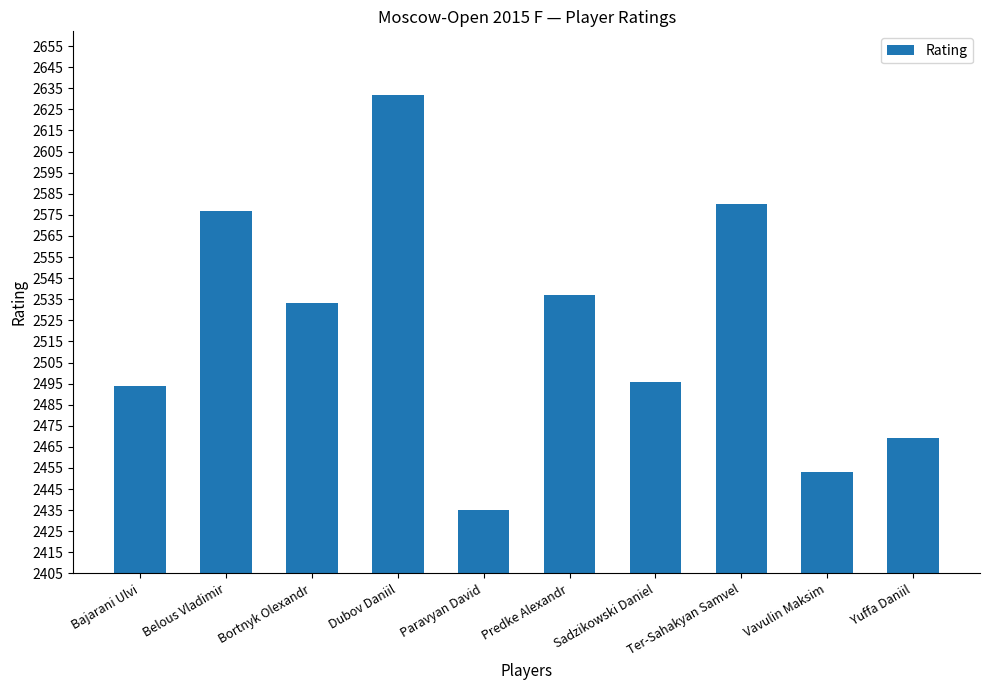

Are the bars horizontal?

No